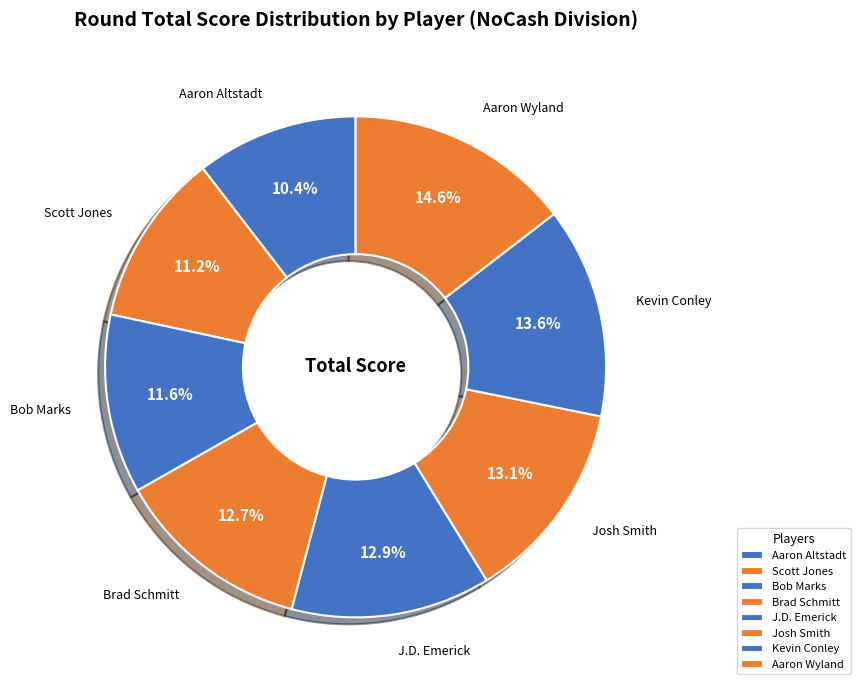

Count the number of slices in the pie.

8